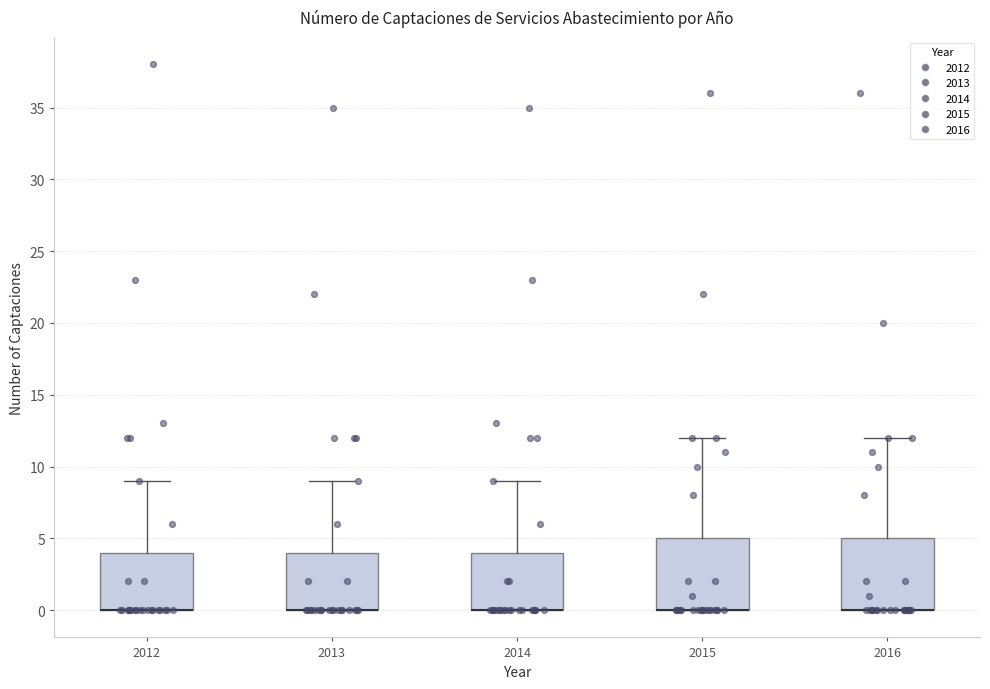

Reading left to right, transcribe this box plot: for each box, give where its median line is, the range the box spans, and where its two whiskers end, as read against the y-axis. The values are not printed on the chart, so give them approximately, as read against the axis.

2012: median 0 (drawn on the box's lower edge), box 0 to 4, whiskers 0 to 9
2013: median 0 (drawn on the box's lower edge), box 0 to 4, whiskers 0 to 9
2014: median 0 (drawn on the box's lower edge), box 0 to 4, whiskers 0 to 9
2015: median 0 (drawn on the box's lower edge), box 0 to 5, whiskers 0 to 12
2016: median 0 (drawn on the box's lower edge), box 0 to 5, whiskers 0 to 12